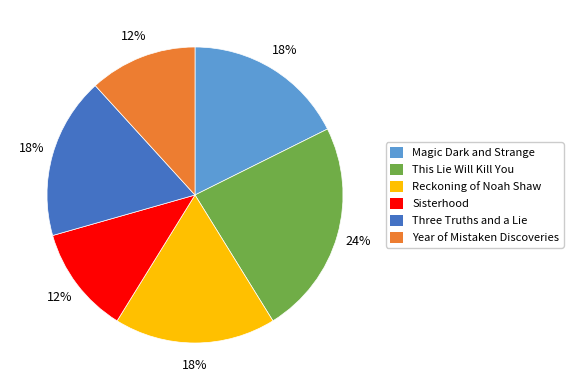

Do This Lie Will Kill You and Magic Dark and Strange together represent more than half of the pie?

No